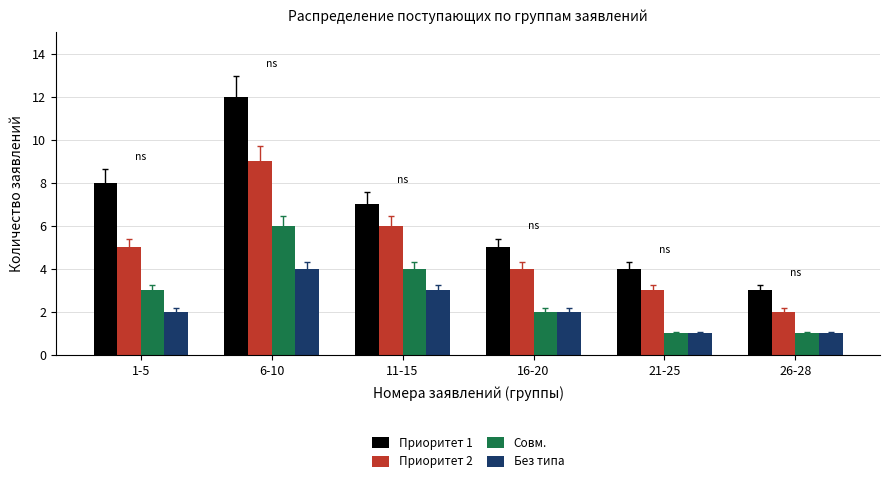

Is the value of Приоритет 2 at 1-5 greater than the value of Совм. at 1-5?

Yes